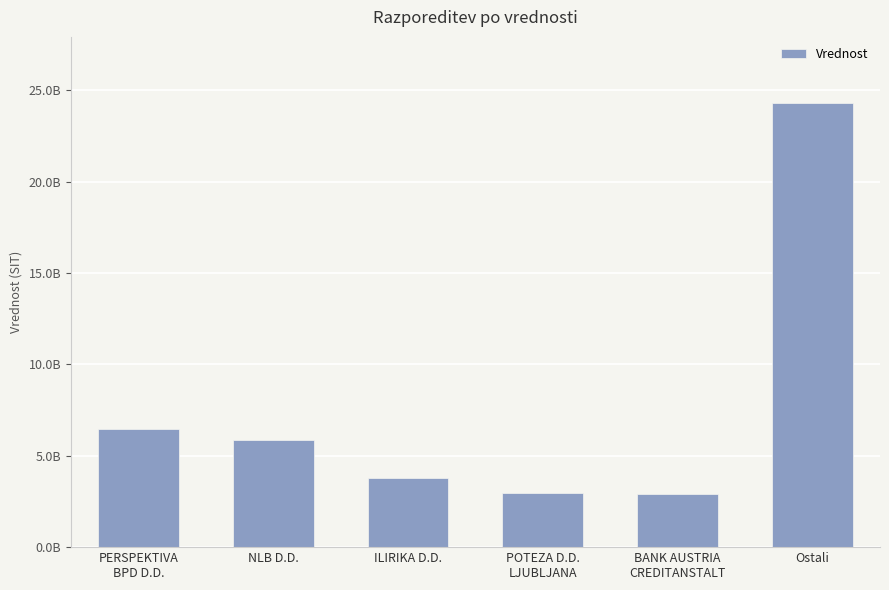

Rank the categories by value from highest to lowest.

Ostali, PERSPEKTIVA
BPD D.D., NLB D.D., ILIRIKA D.D., POTEZA D.D.
LJUBLJANA, BANK AUSTRIA
CREDITANSTALT